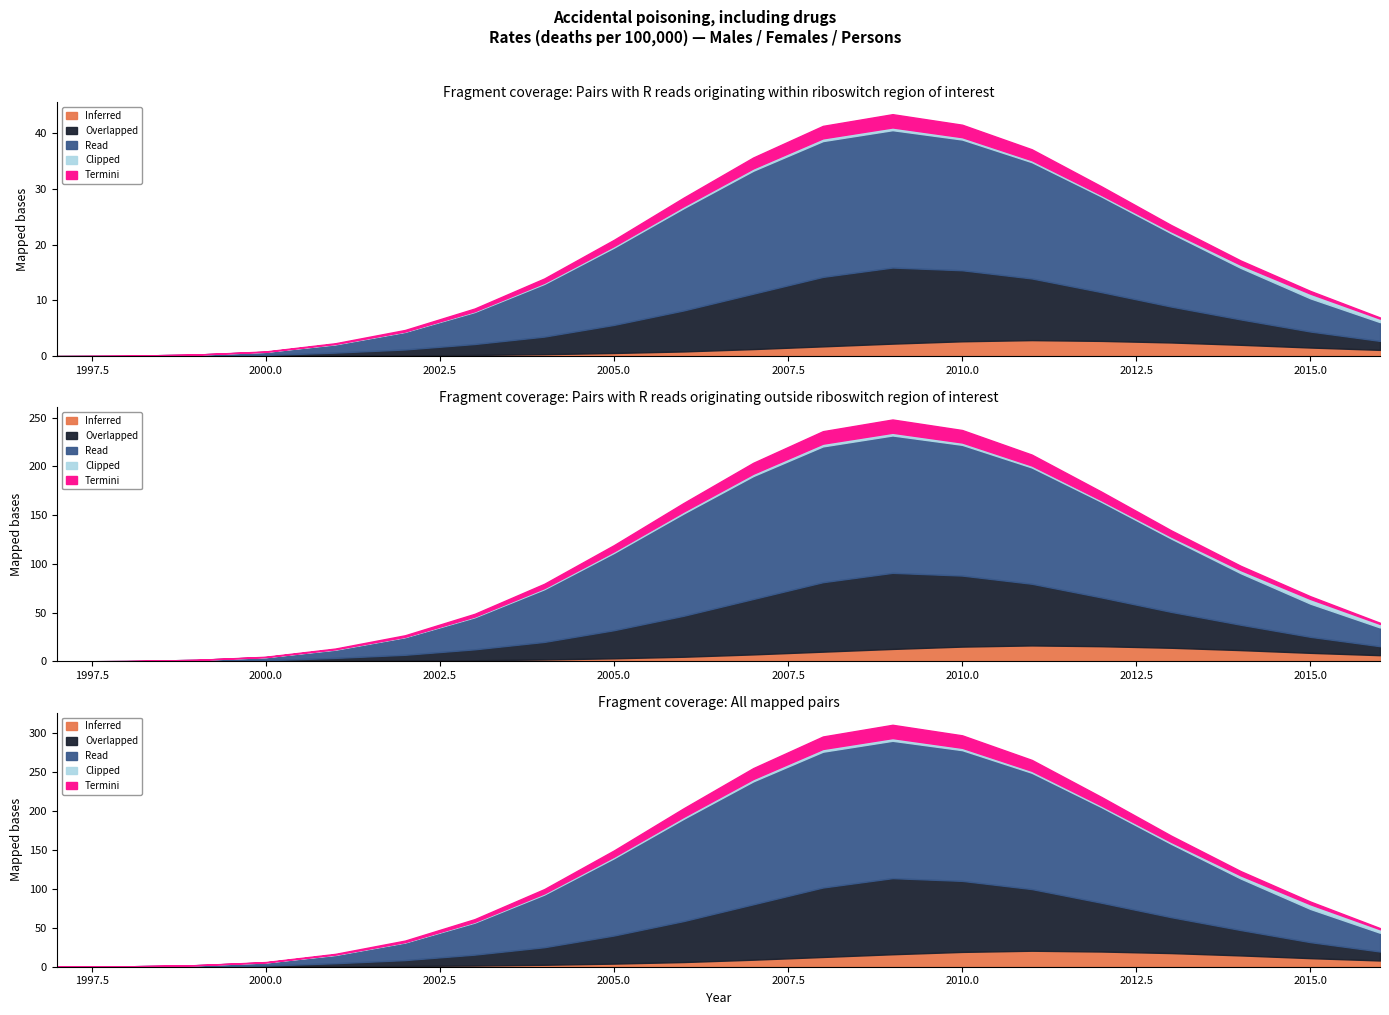

True or false: Inferred and Read cross at least once.

False